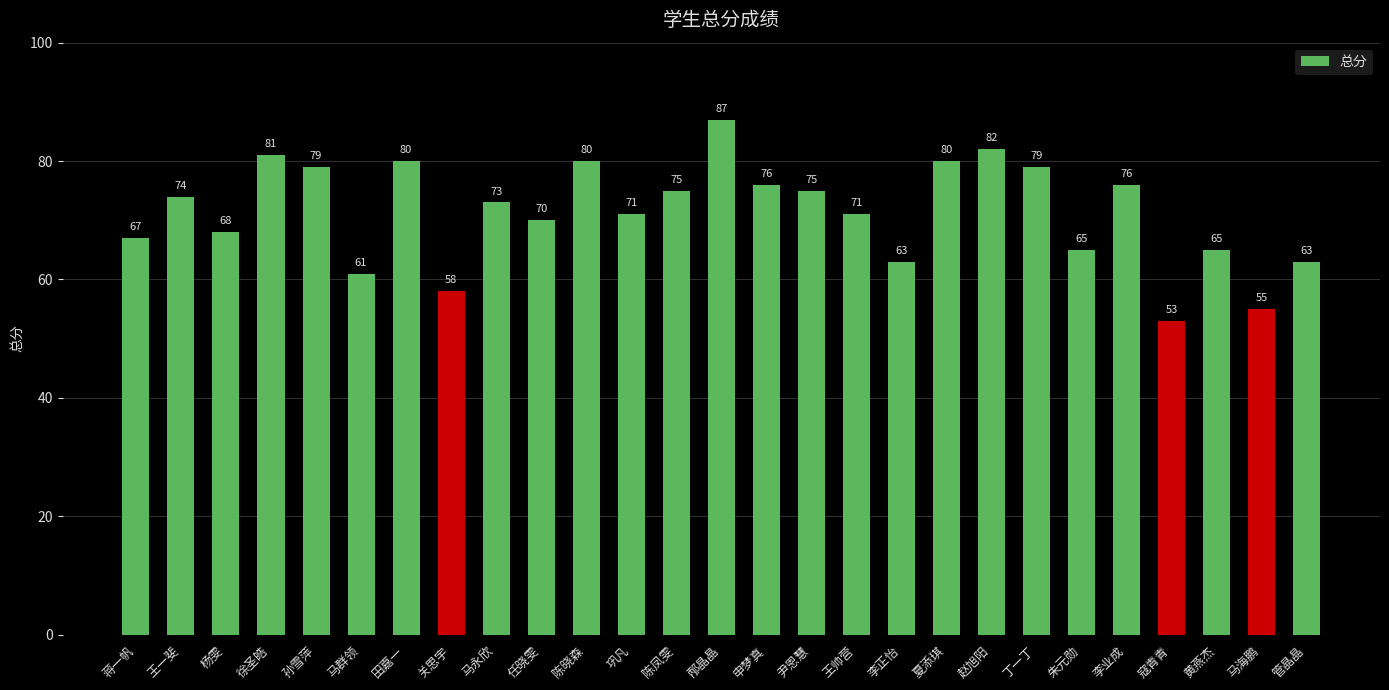

What is the label of the 21st bar from the left?

丁一丁